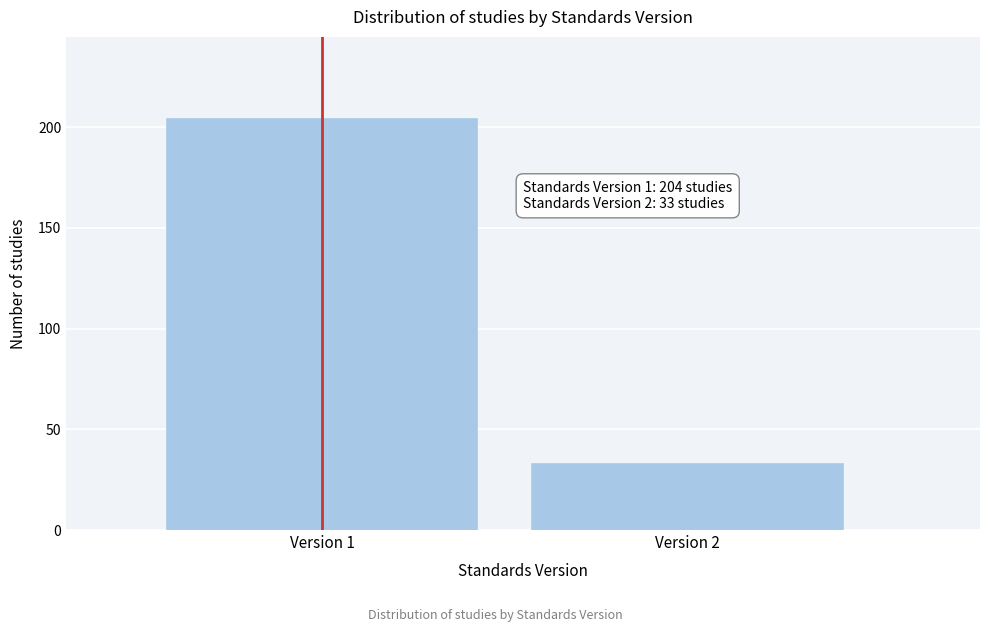

Reading right to left, extract all data points from this chart.

Version 2=33	Version 1=204